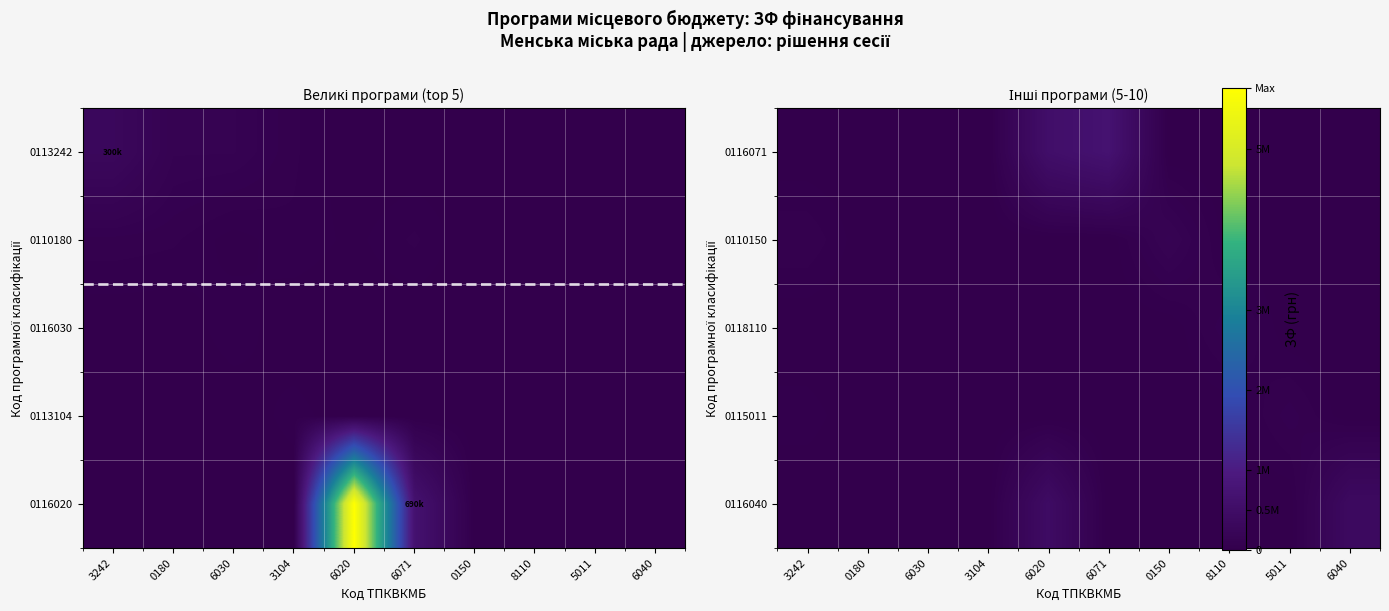

At 0150, list the series in order from smallest to largest.

0116071, 0118110, 0115011, 0116040, 0110150